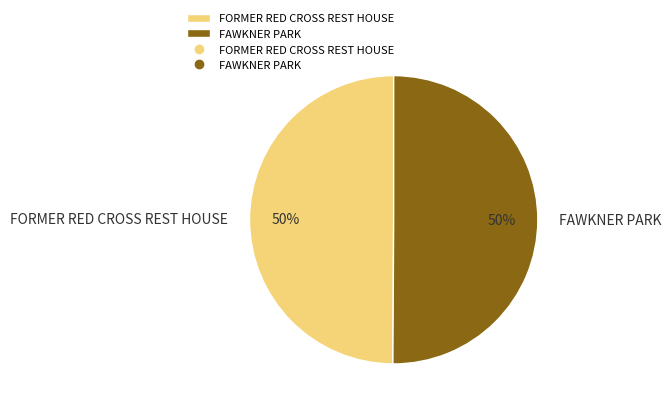

To the nearest percent, what portion does FORMER RED CROSS REST HOUSE represent?

50%